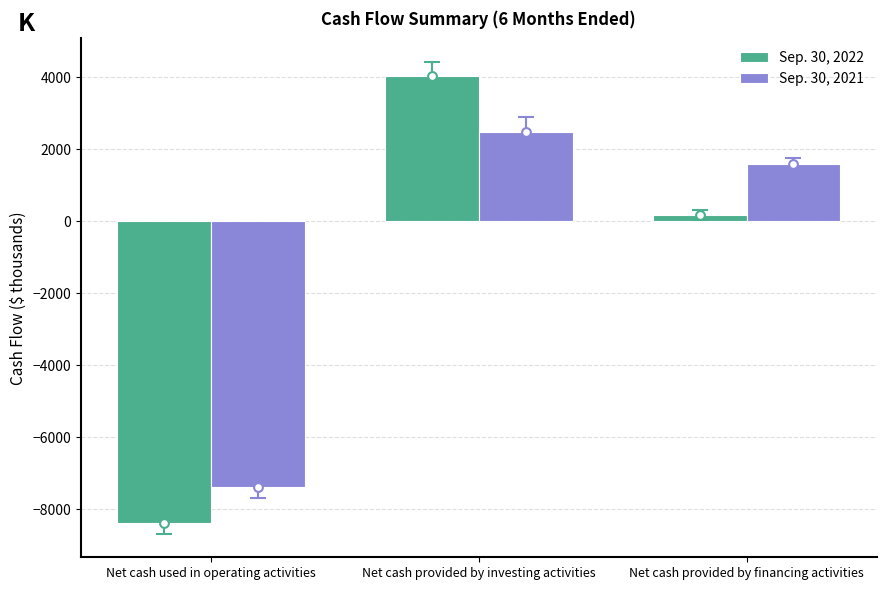

At how many categories does at least one series exceed -848?

2